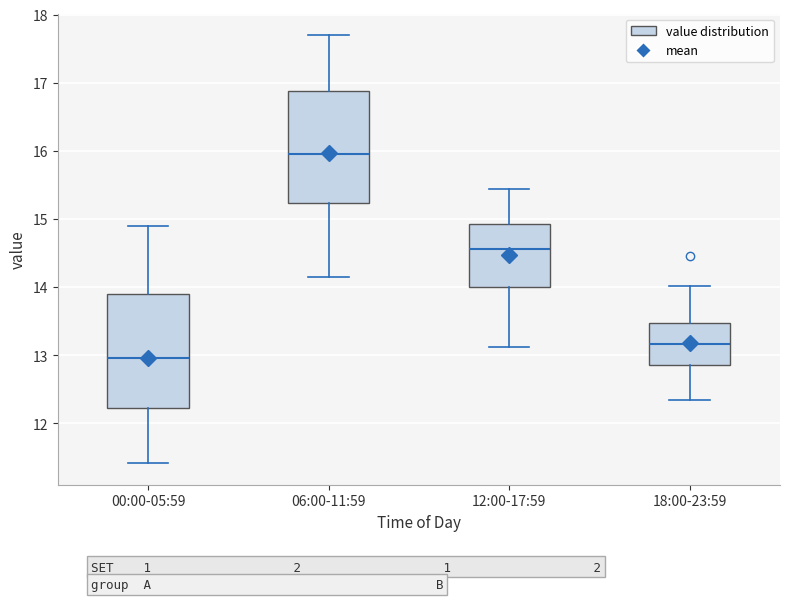

Which box has the highest median line?

06:00-11:59